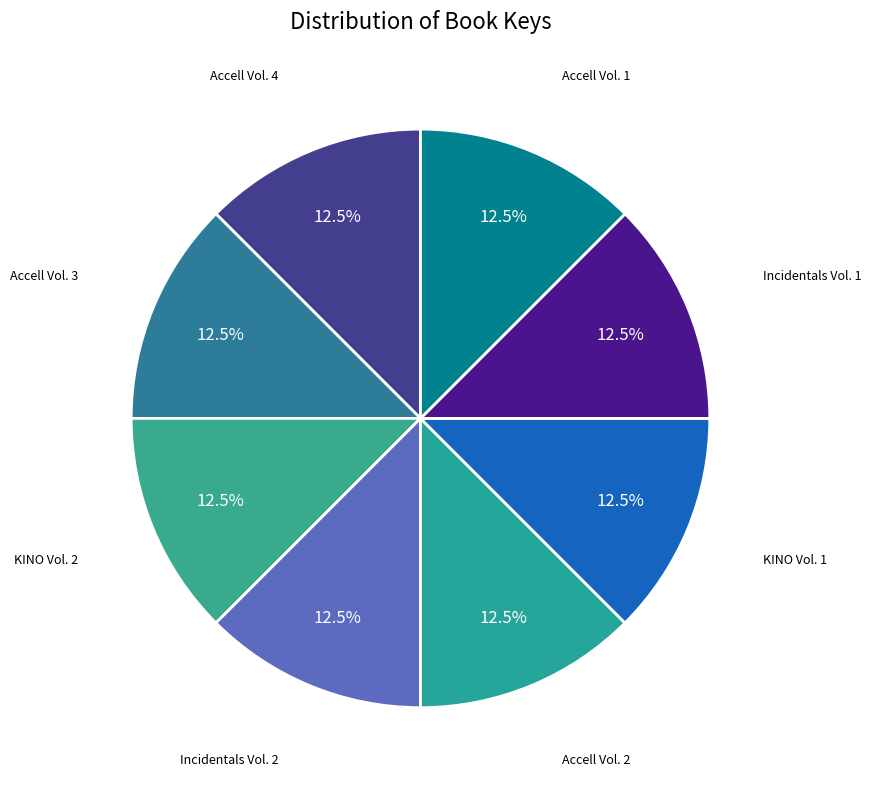

Count the number of slices in the pie.

8